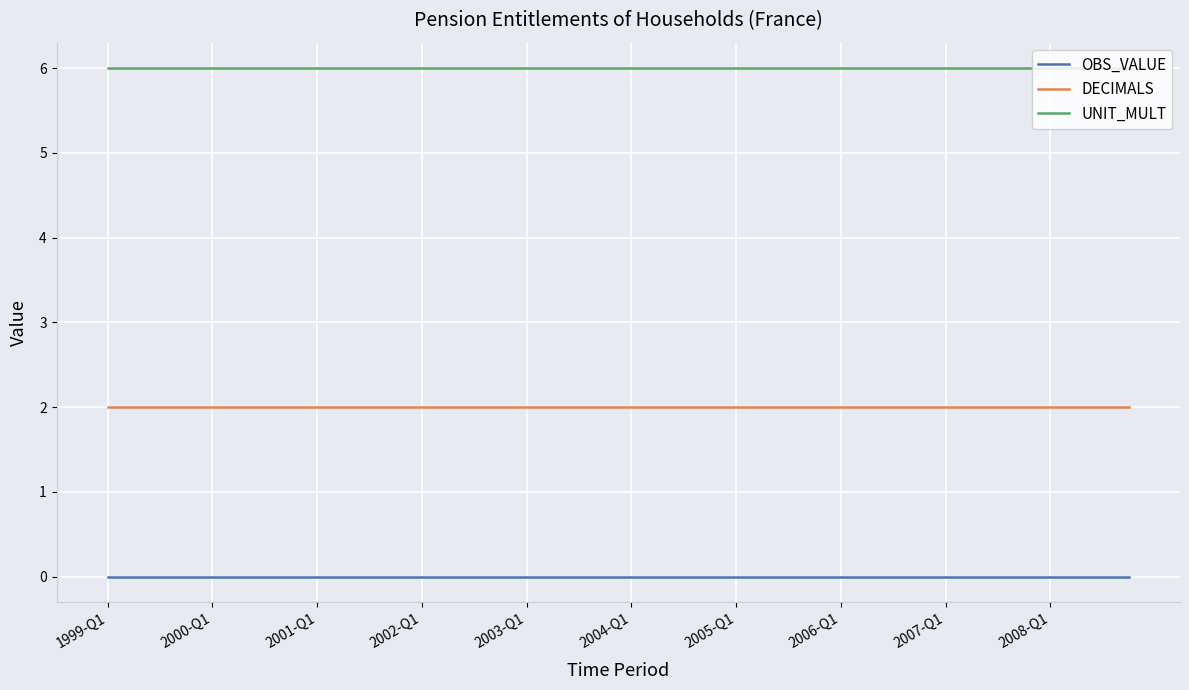

What is the minimum value for UNIT_MULT?

6